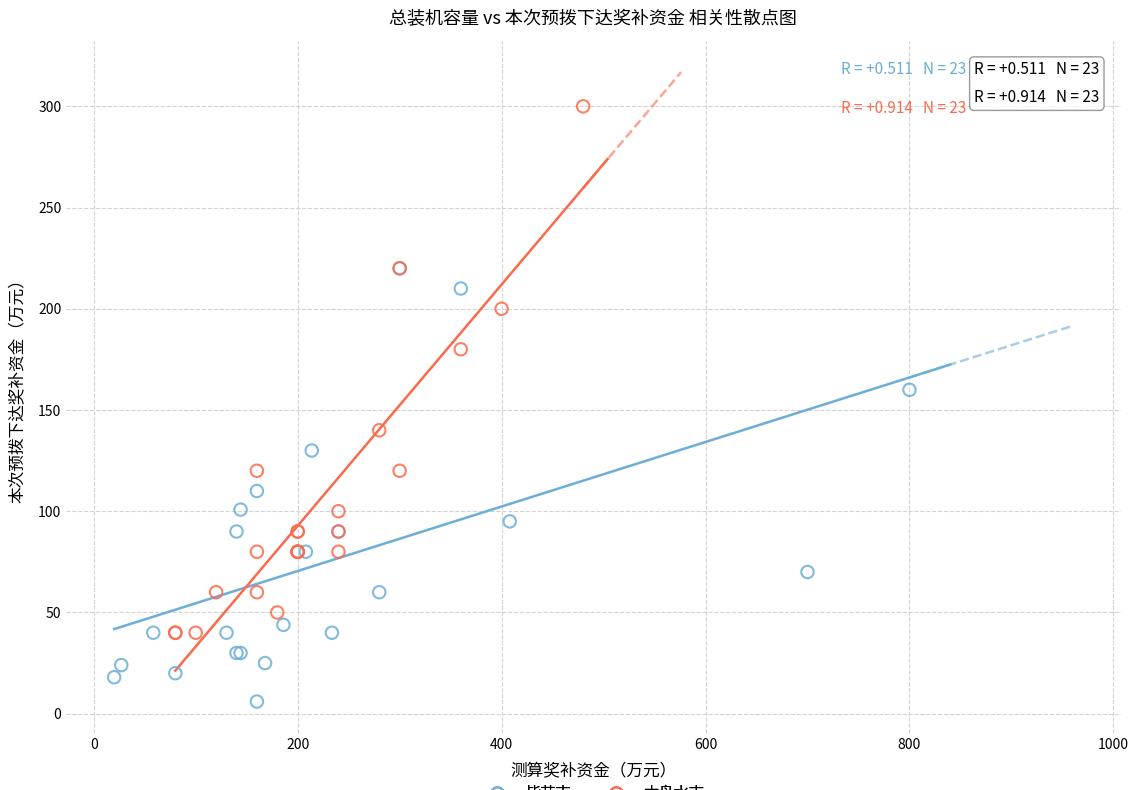

Which series has the largest Y range (max minus min)?

六盘水市